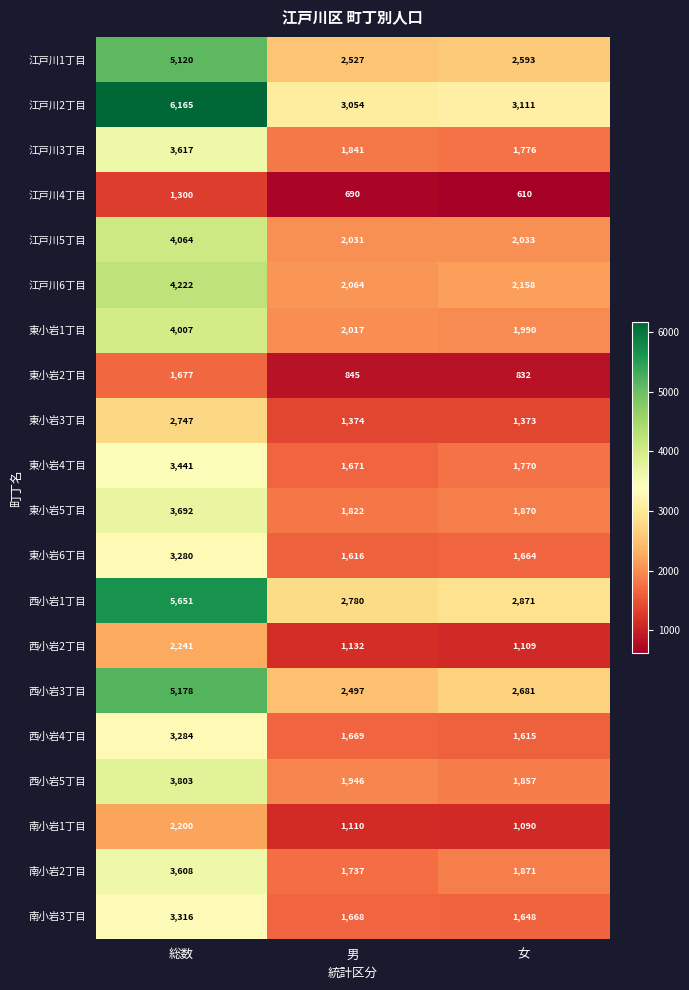

What is the spread (max minus min) of values at 女?

2501